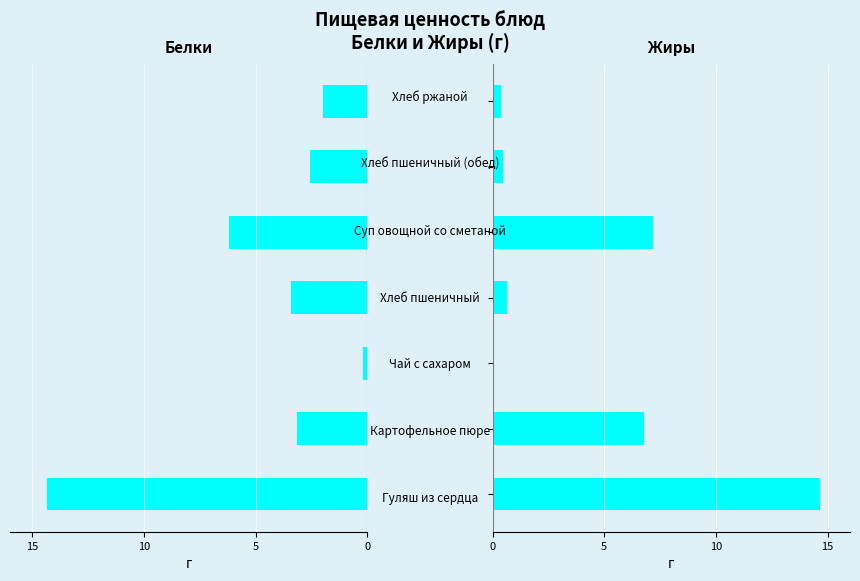

What is the difference between the maximum and minimum values in the Жиры series?

14.7